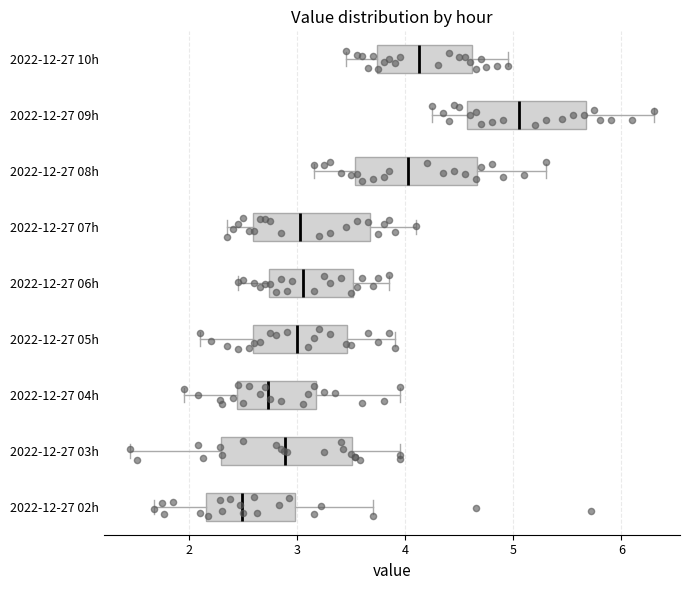

Which box's median line is the furthest to the right?

2022-12-27 09h